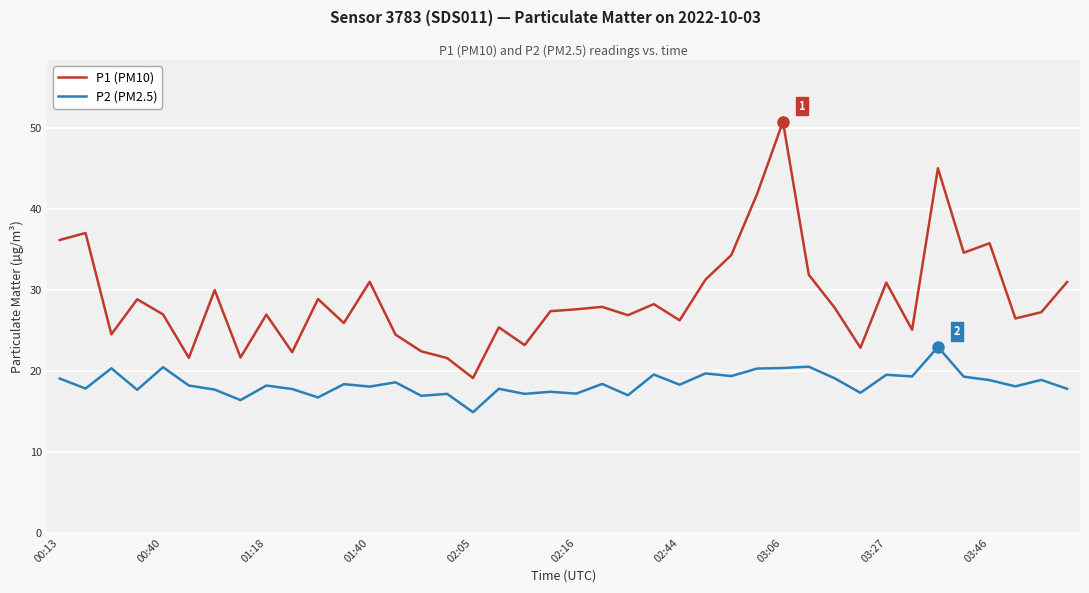

Which series has the widest spread of values?

P1 (PM10)